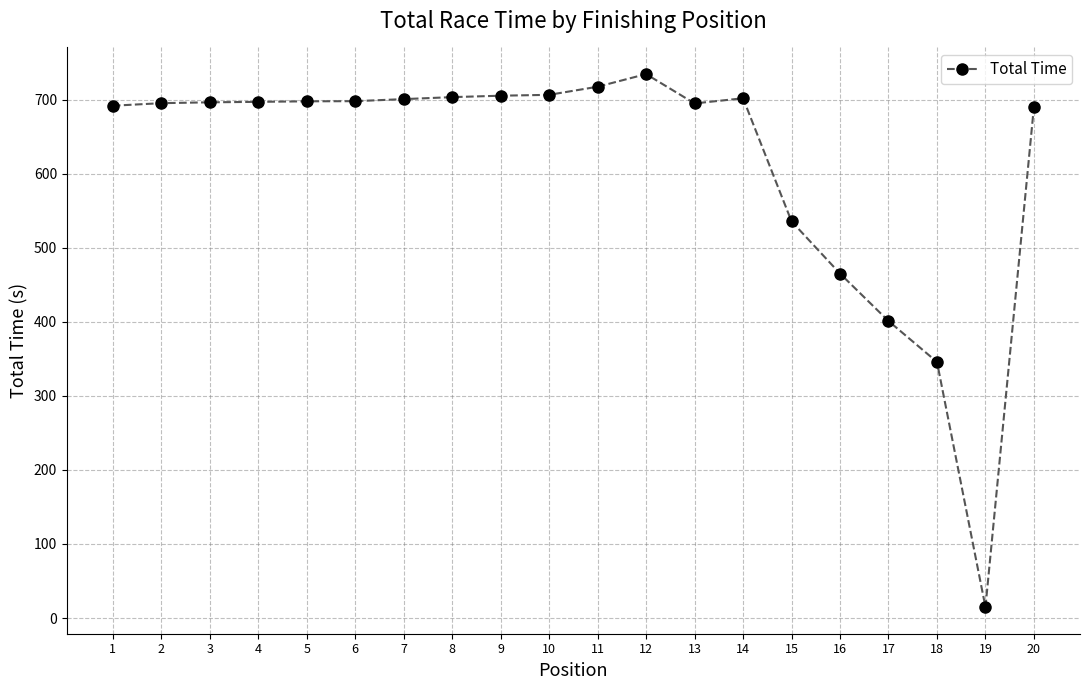

Approximately how many times larger is the value at 10 compared to 6?

1.0